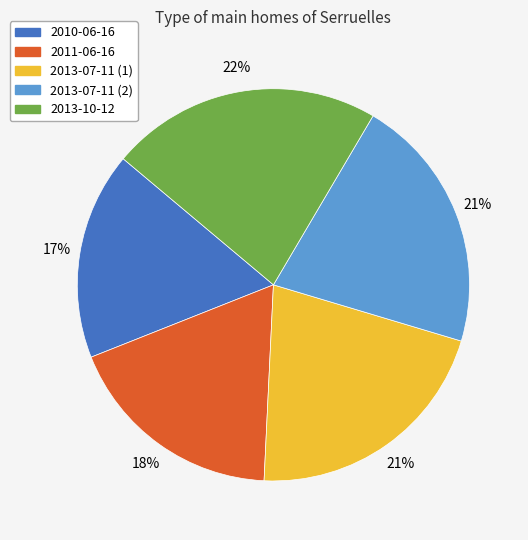

Does 2013-07-11 (1) account for over 50% of the chart?

No